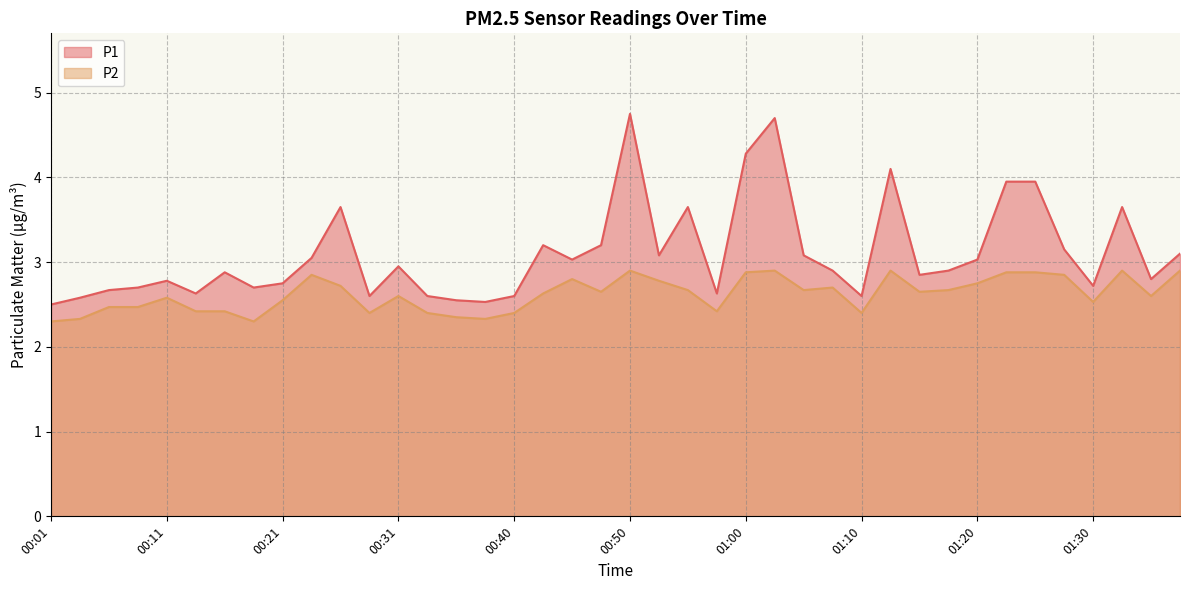

True or false: P2 and P1 intersect in this chart.

False